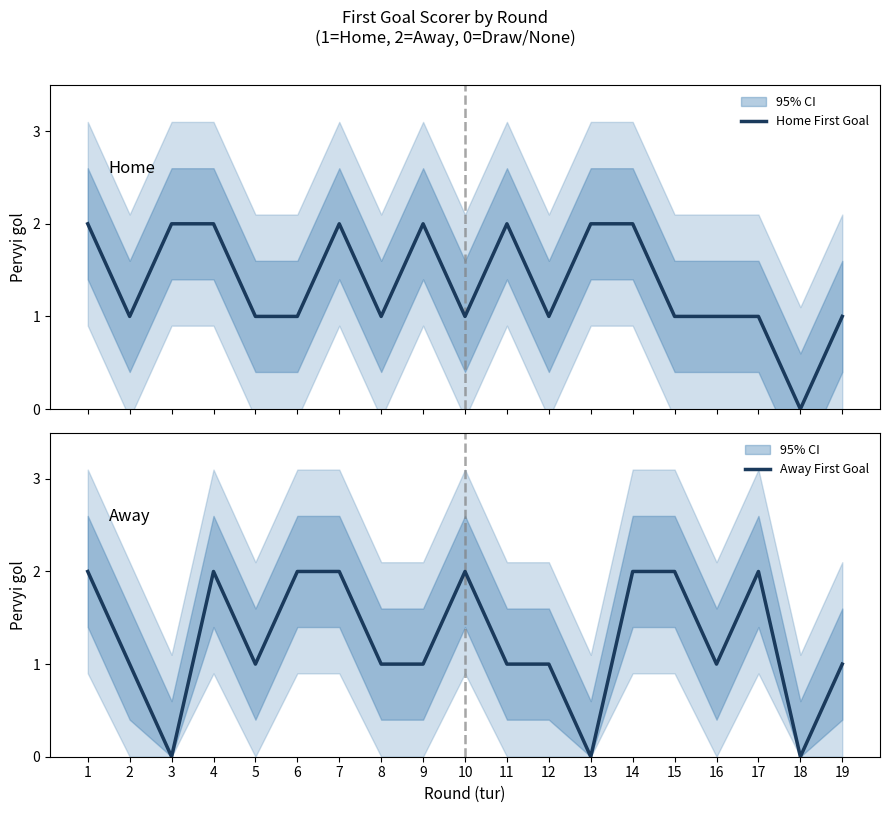

List the series in order of their overall mean, highest first.

Home First Goal, Away First Goal